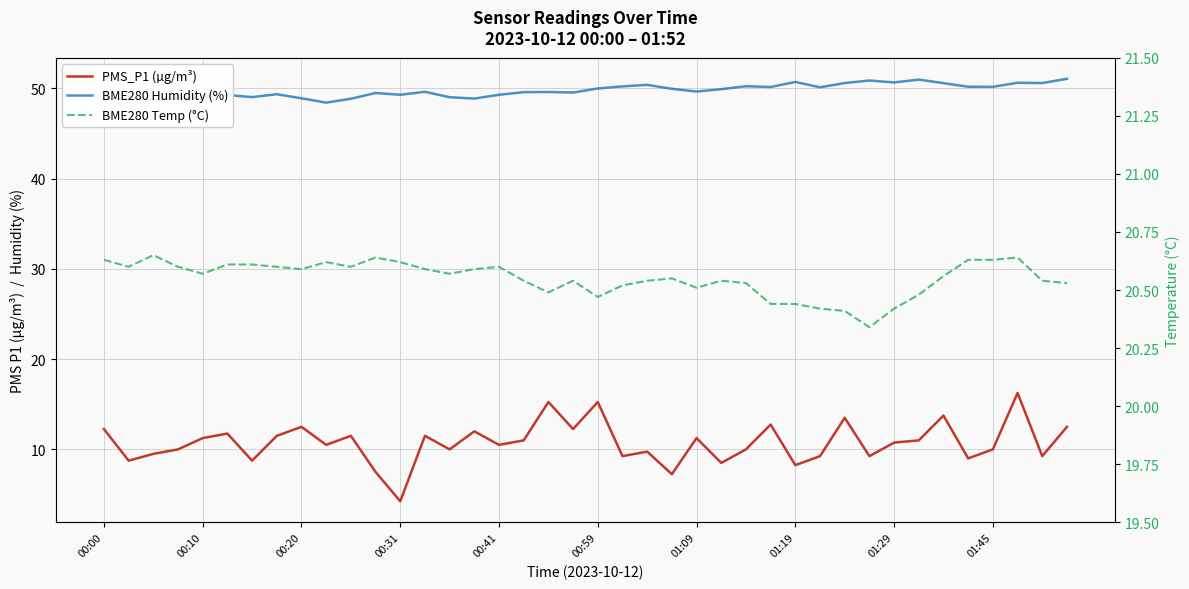

At 15, list the series in order from largest to smallest.

BME280 Humidity (%), BME280 Temp (°C), PMS_P1 (µg/m³)